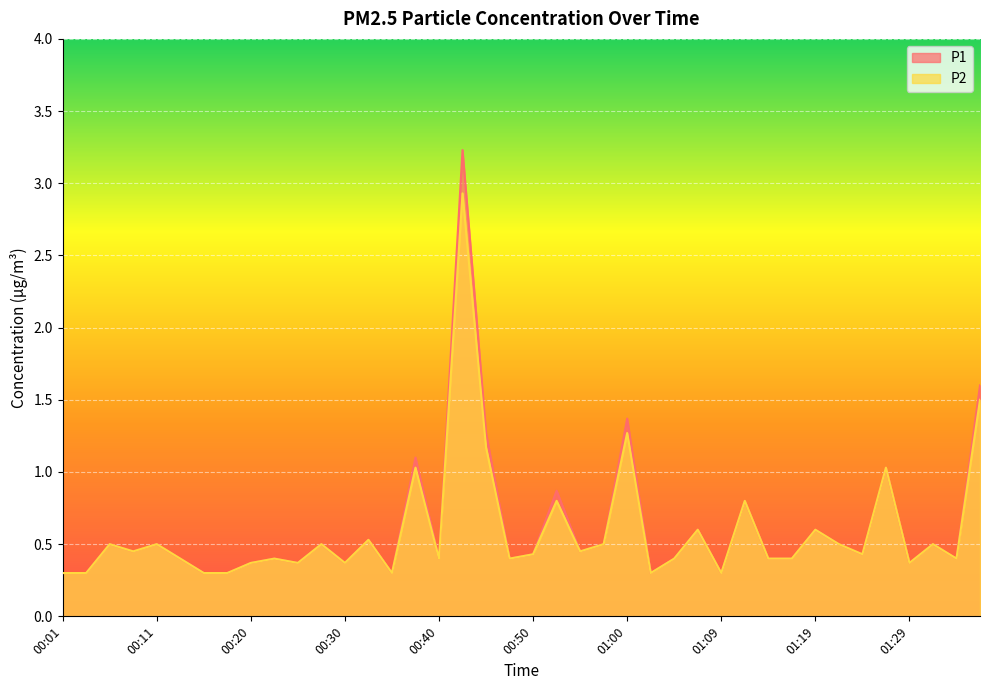

Which category has the highest value in the P1 series?

00:42